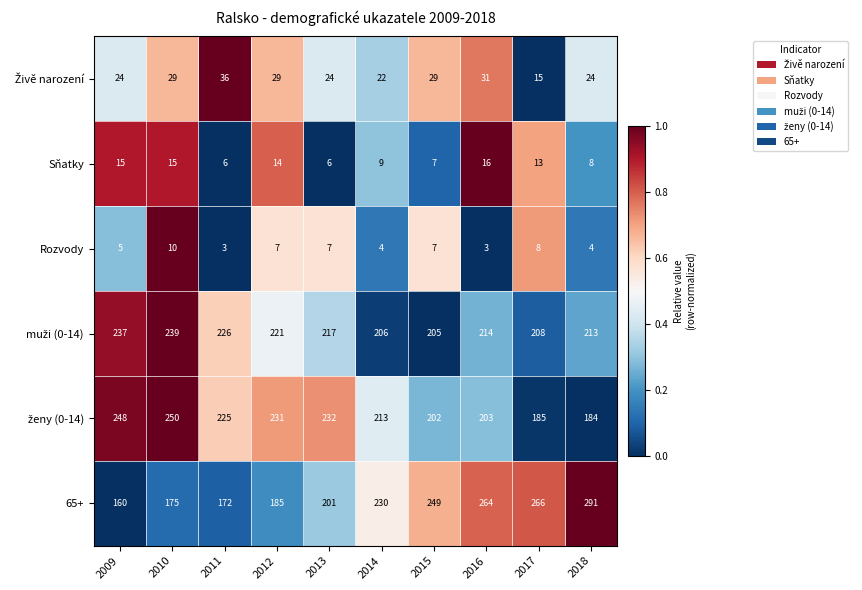

What is the maximum value for Rozvody?

10